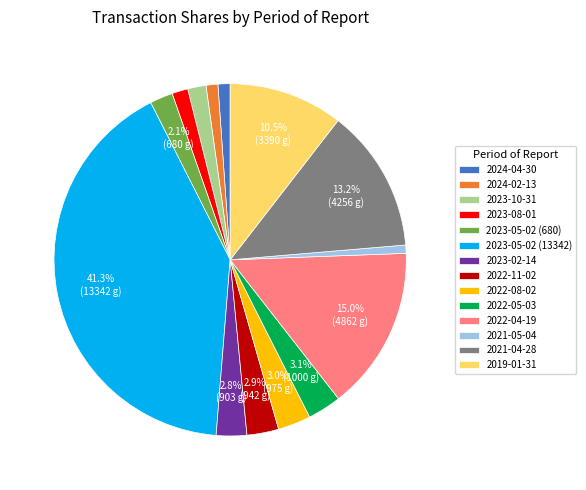

To the nearest percent, what is the average slice percentage?

7%